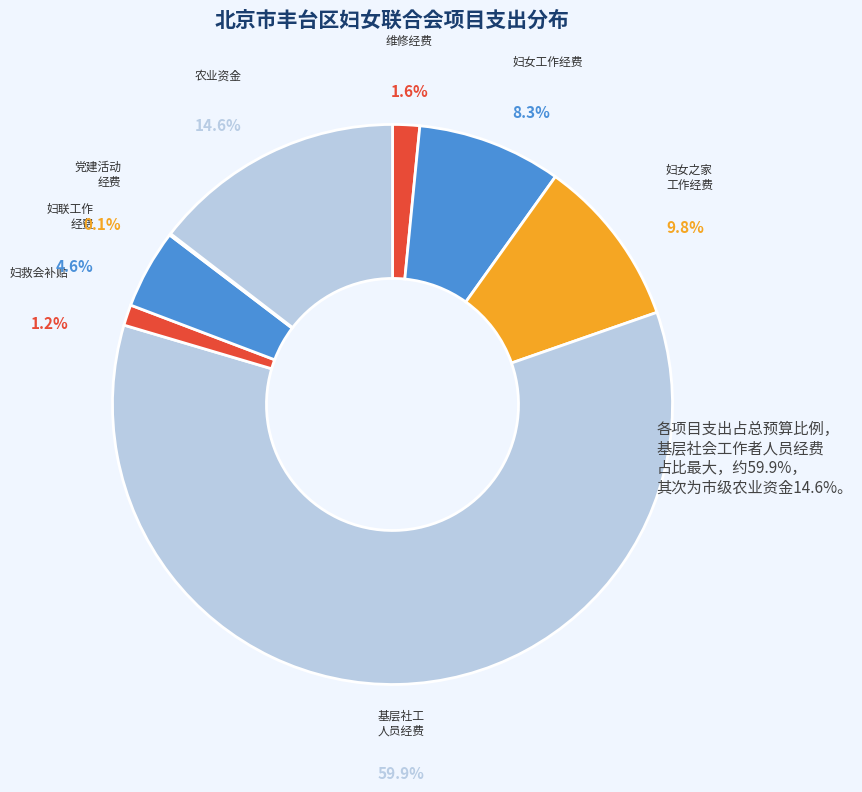

True or false: 妇女之家工作经费 accounts for 17% of the total.

False